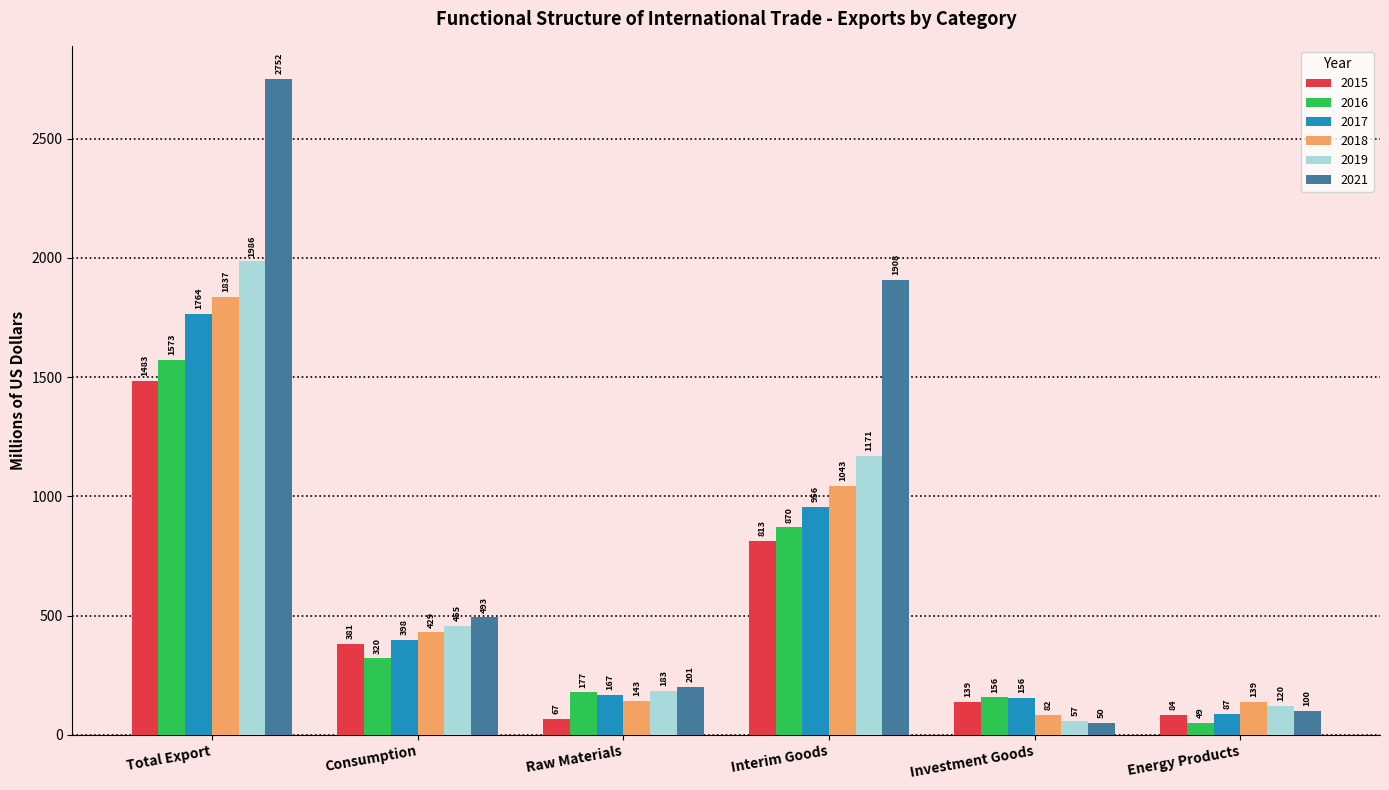

The 2019 series shows 120.0 at Energy Products. True or false?

True